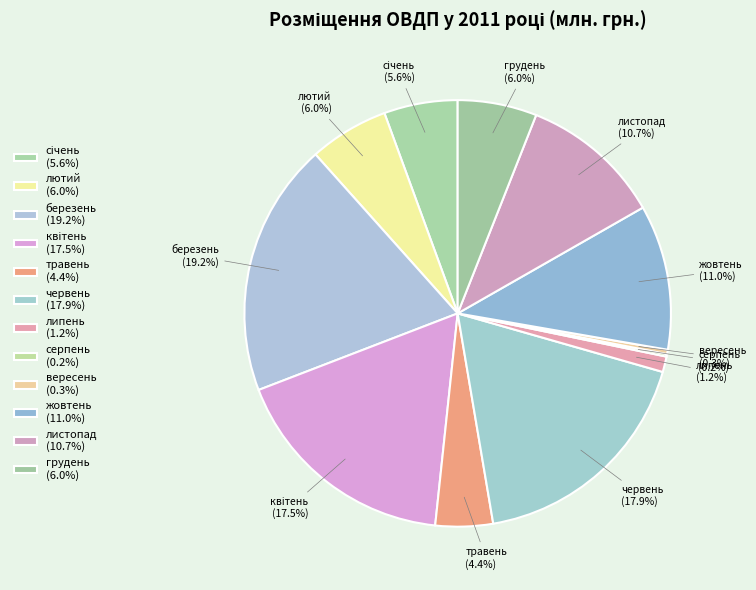

To the nearest percent, what portion does жовтень represent?

11%